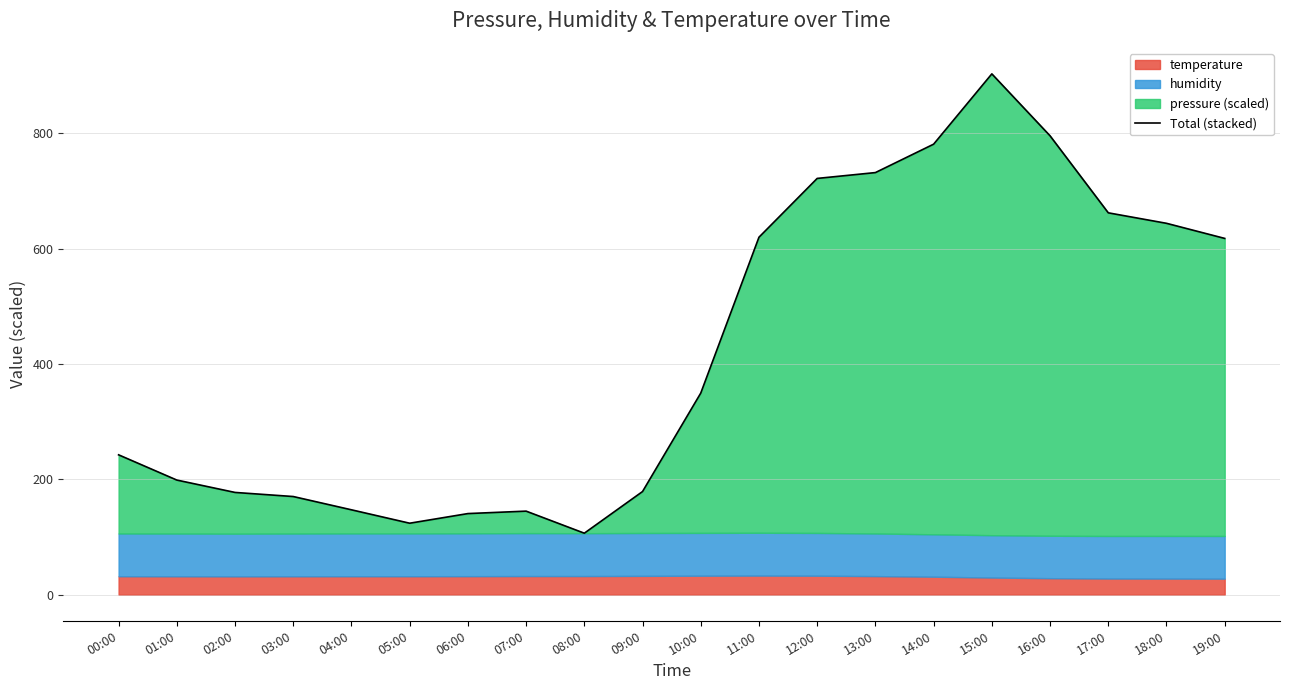

What is the smallest value displayed?

106.7